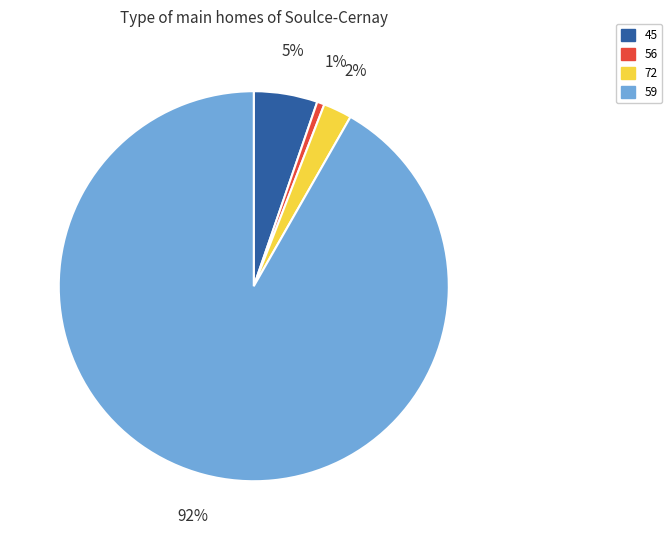

How many slices are in this pie chart?

4